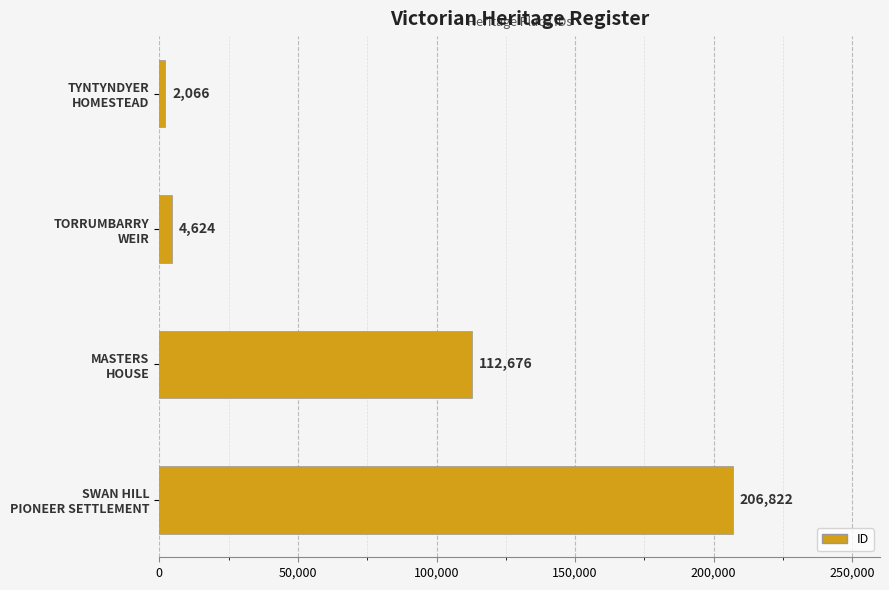

Reading top to bottom, list all the values displayed in this chart.

2066	4624	112676	206822